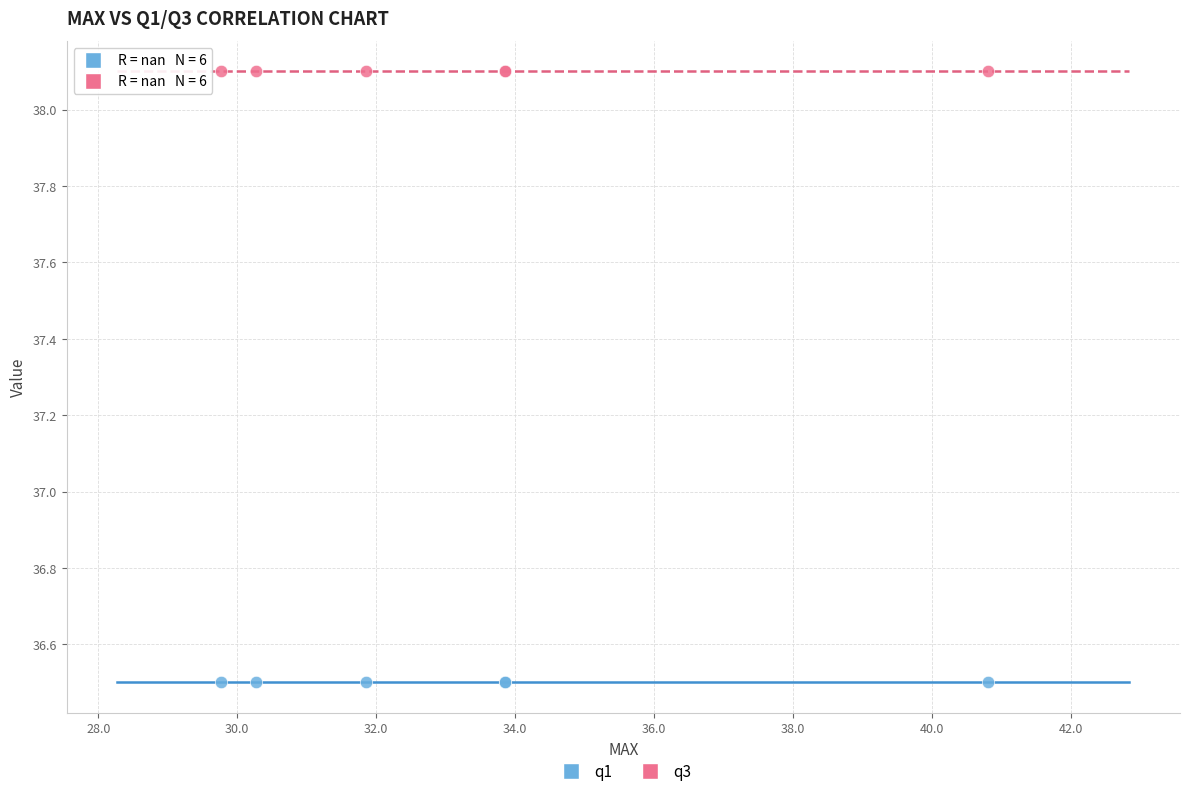

Which series contains the lowest Y value?

q1